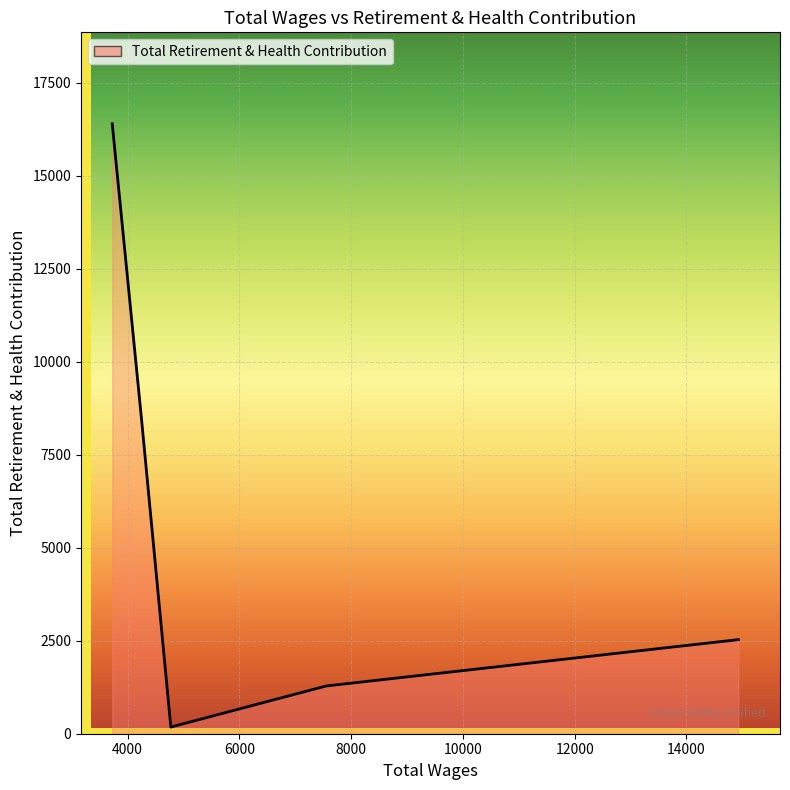

What is the greatest value displayed?

16395